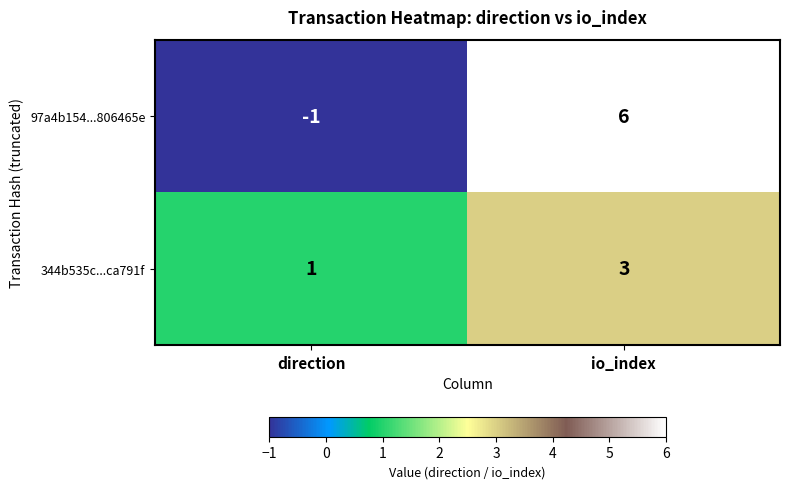

List the series in order of their overall mean, highest first.

97a4b154...806465e, 344b535c...ca791f